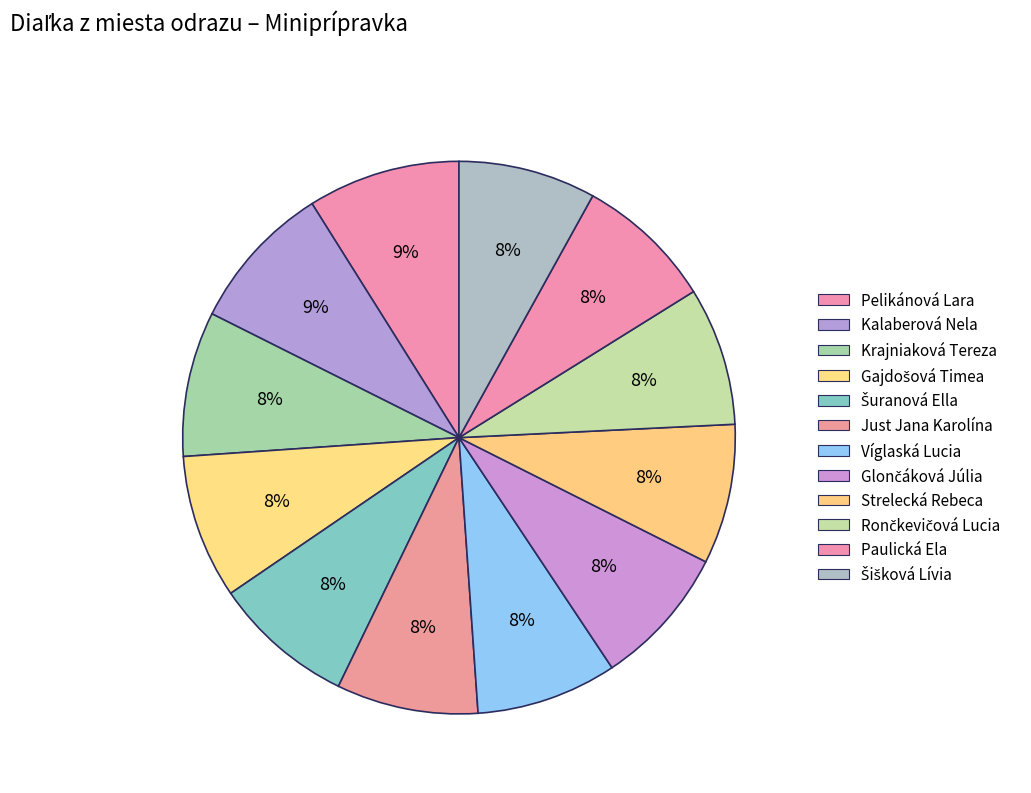

To the nearest percent, what is the average slice percentage?

8%